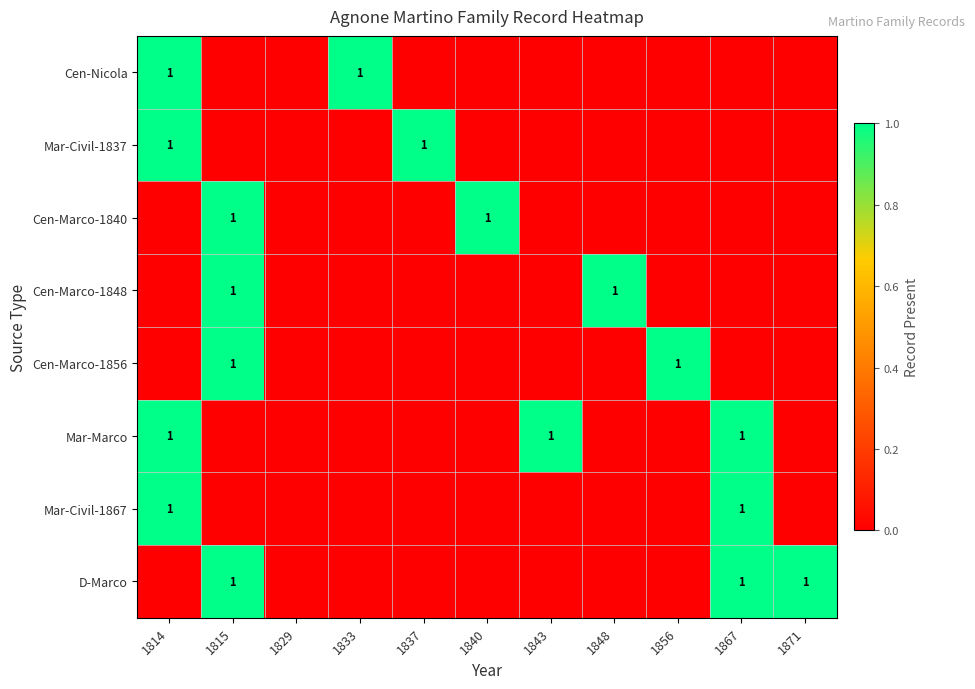

How many data points in Cen-Marco-1856 are above 0?

2